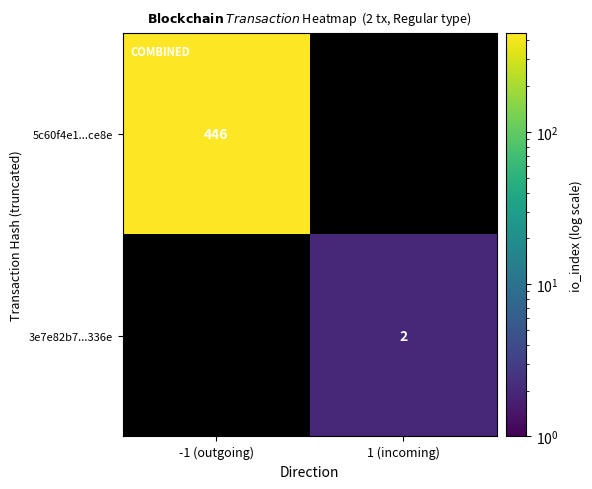

Between 1 (incoming) and -1 (outgoing), which is larger?

-1 (outgoing)